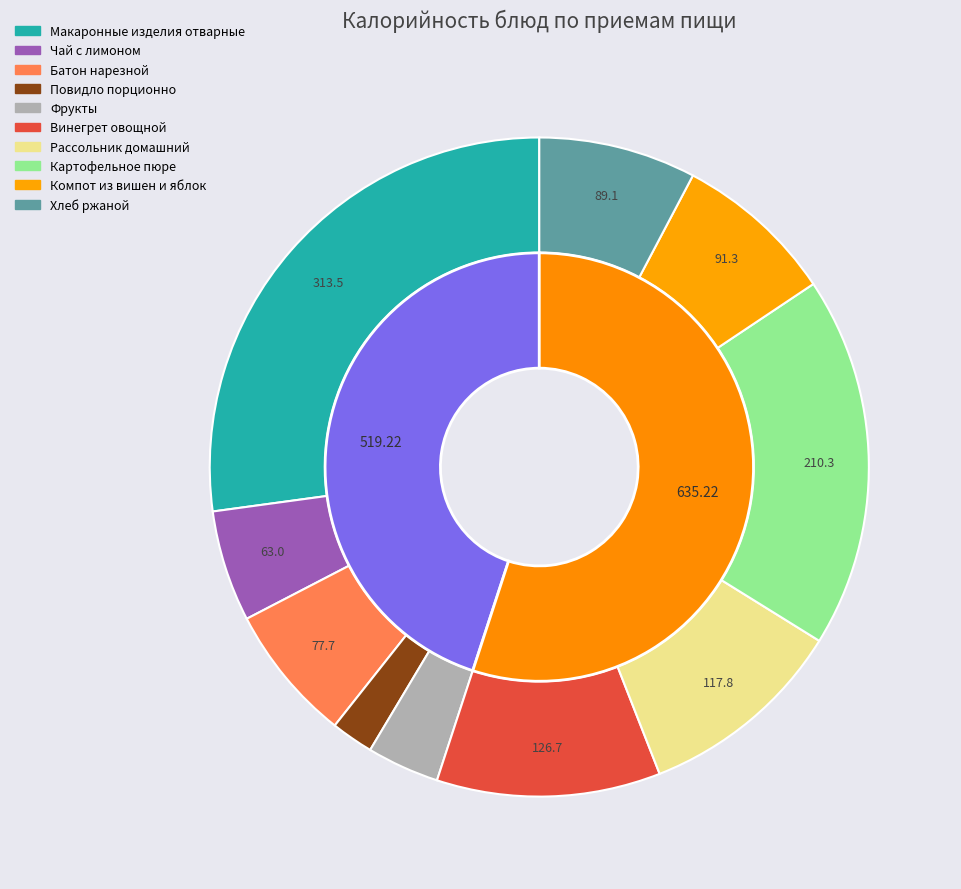

True or false: Рассольник домашний accounts for 10% of the total.

True